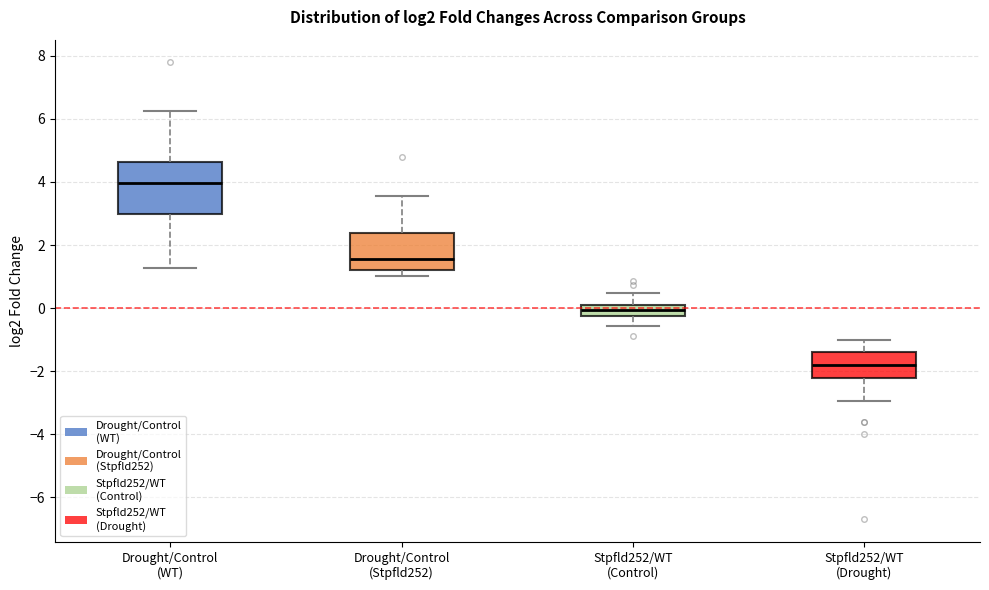

Reading left to right, read every box against the y-axis: the position of its median line, the range the box covers, and the ends of its whiskers. The values are not printed on the chart, so give them approximately, as read against the axis.

Drought/Control (WT): median 4.0, box 3.0 to 4.6, whiskers 1.2 to 6.2
Drought/Control (Stpfld252): median 1.6, box 1.2 to 2.4, whiskers 1.0 to 3.6
Stpfld252/WT (Control): median 0.0 (inside the box), box -0.2 to 0.0, whiskers -0.6 to 0.4
Stpfld252/WT (Drought): median -1.8, box -2.2 to -1.4, whiskers -3.0 to -1.0